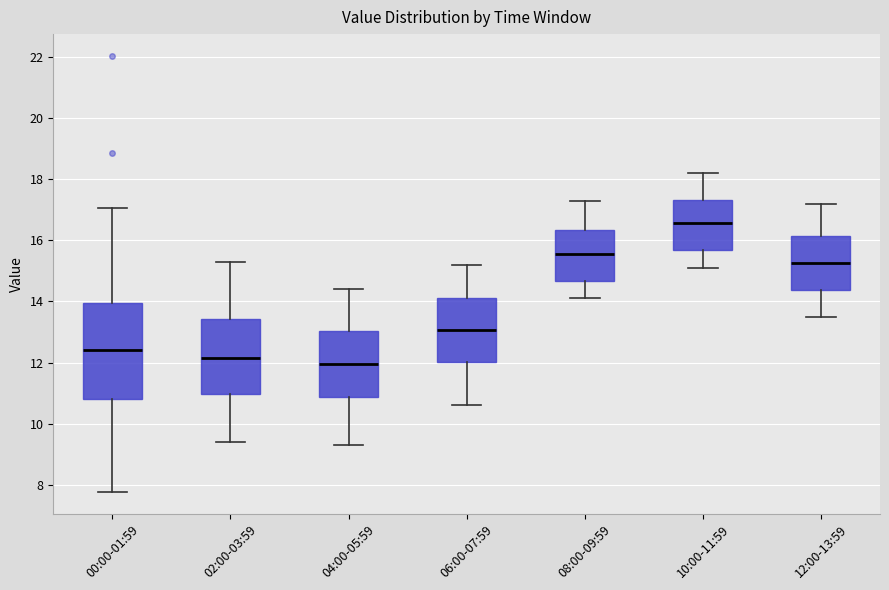

Reading left to right, read every box against the y-axis: the position of its median line, the range the box covers, and the ends of its whiskers. The values are not printed on the chart, so give them approximately, as read against the axis.

00:00-01:59: median 12.4, box 10.8 to 14.0, whiskers 7.8 to 17.0
02:00-03:59: median 12.2, box 11.0 to 13.4, whiskers 9.4 to 15.4
04:00-05:59: median 12.0, box 10.8 to 13.0, whiskers 9.4 to 14.4
06:00-07:59: median 13.0, box 12.0 to 14.2, whiskers 10.6 to 15.2
08:00-09:59: median 15.6, box 14.6 to 16.4, whiskers 14.2 to 17.4
10:00-11:59: median 16.6, box 15.6 to 17.4, whiskers 15.2 to 18.2
12:00-13:59: median 15.2, box 14.4 to 16.2, whiskers 13.6 to 17.2